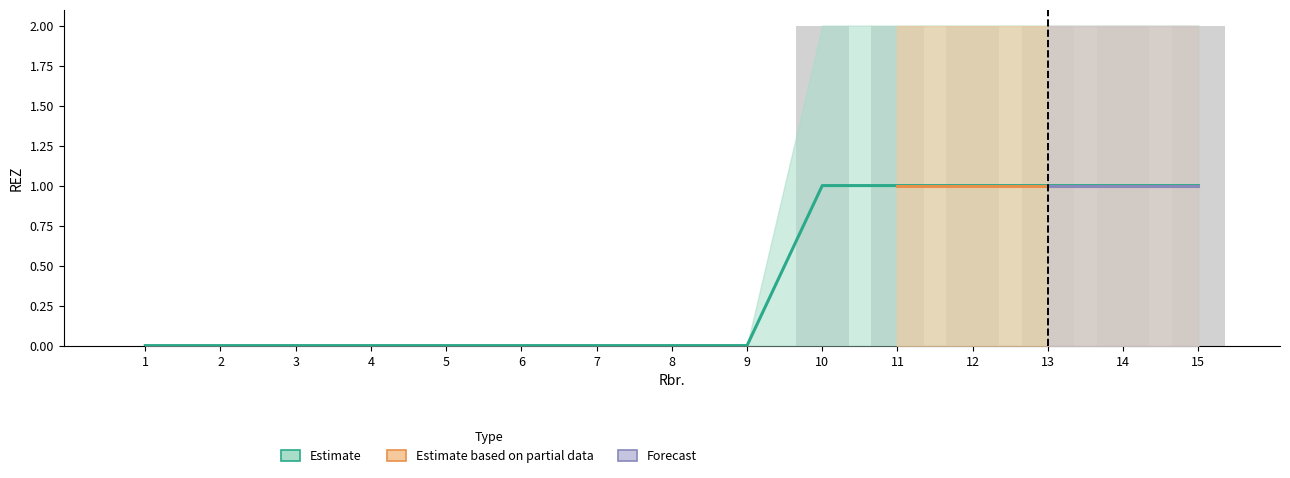

Rank the categories by value from lowest to highest.

1, 2, 3, 4, 5, 6, 7, 8, 9, 10, 11, 12, 13, 14, 15